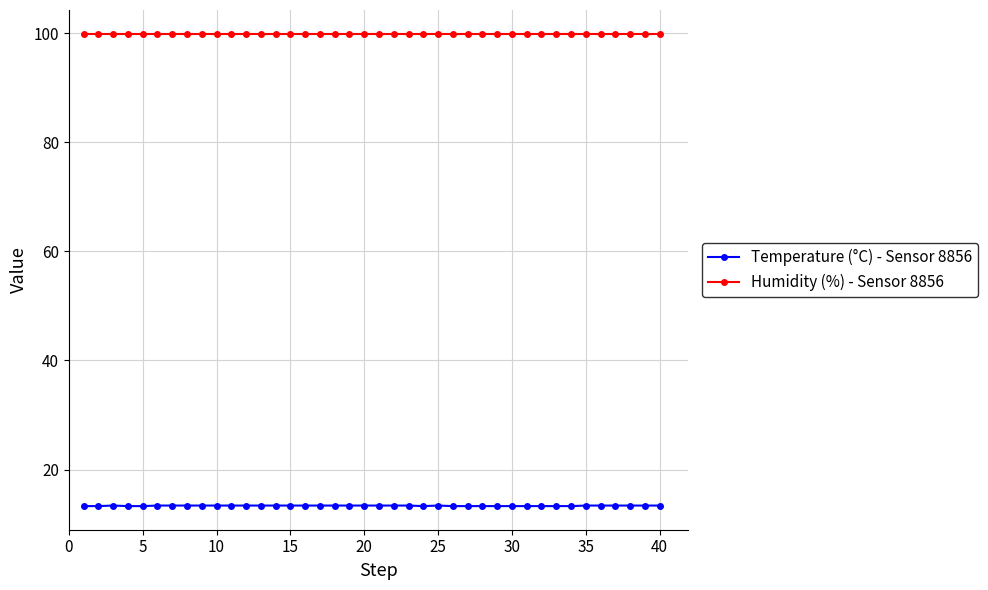

What is the value of the Temperature (°C) - Sensor 8856 point at the 12th from the left?

13.4